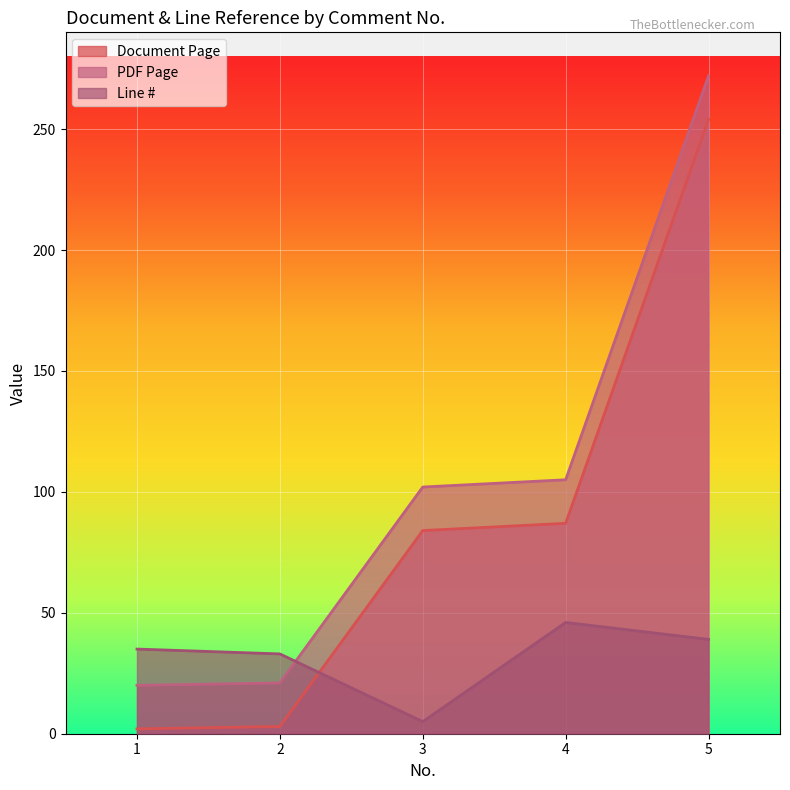

Reading right to left, extract all data points from this chart.

Document Page: 254	87	84	3	2
PDF Page: 272	105	102	21	20
Line #: 39	46	5	33	35